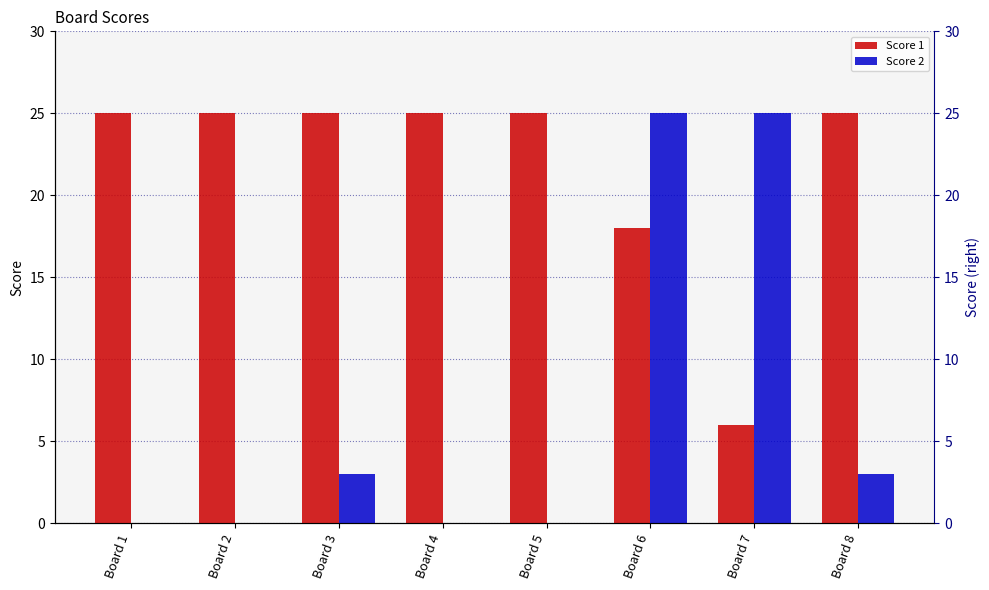

How many bars are there in each group?

2